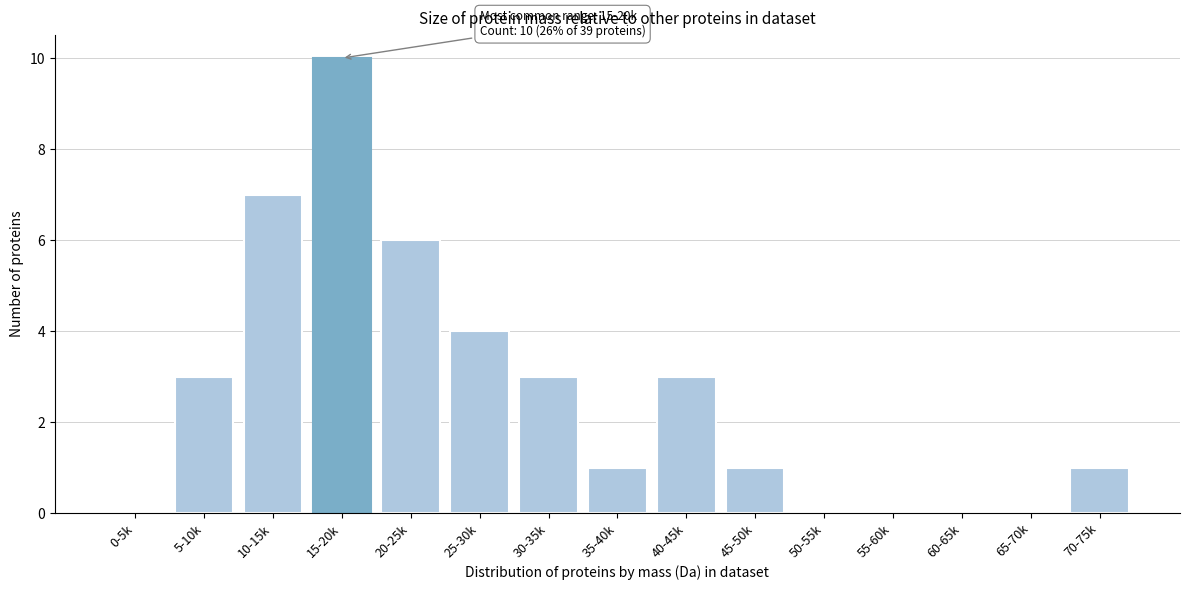

Reading right to left, list all the values displayed in this chart.

70-75k=1	65-70k=0	60-65k=0	55-60k=0	50-55k=0	45-50k=1	40-45k=3	35-40k=1	30-35k=3	25-30k=4	20-25k=6	15-20k=10	10-15k=7	5-10k=3	0-5k=0